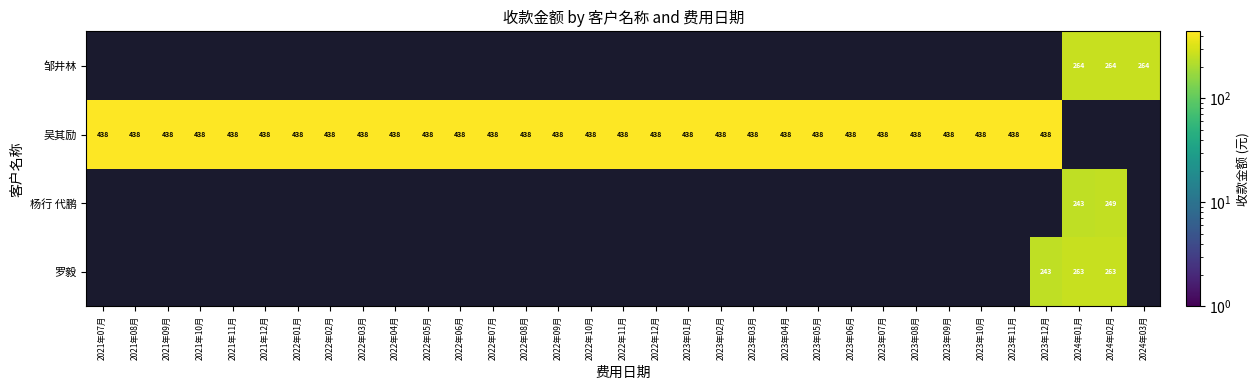

True or false: 罗毅 has a value of 170.6 at 2024年02月.

False